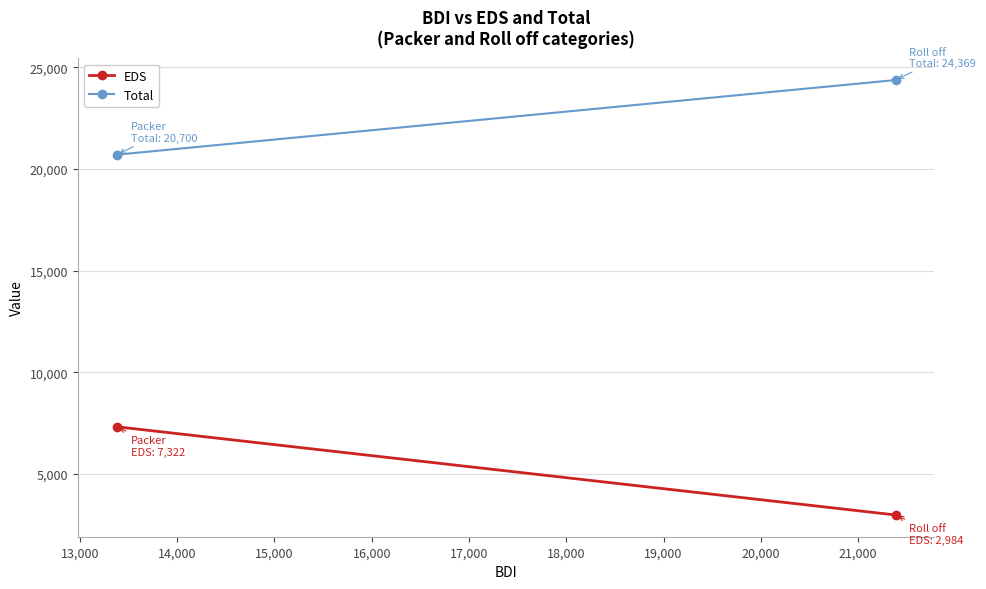

What is the smallest value displayed?

2984.2